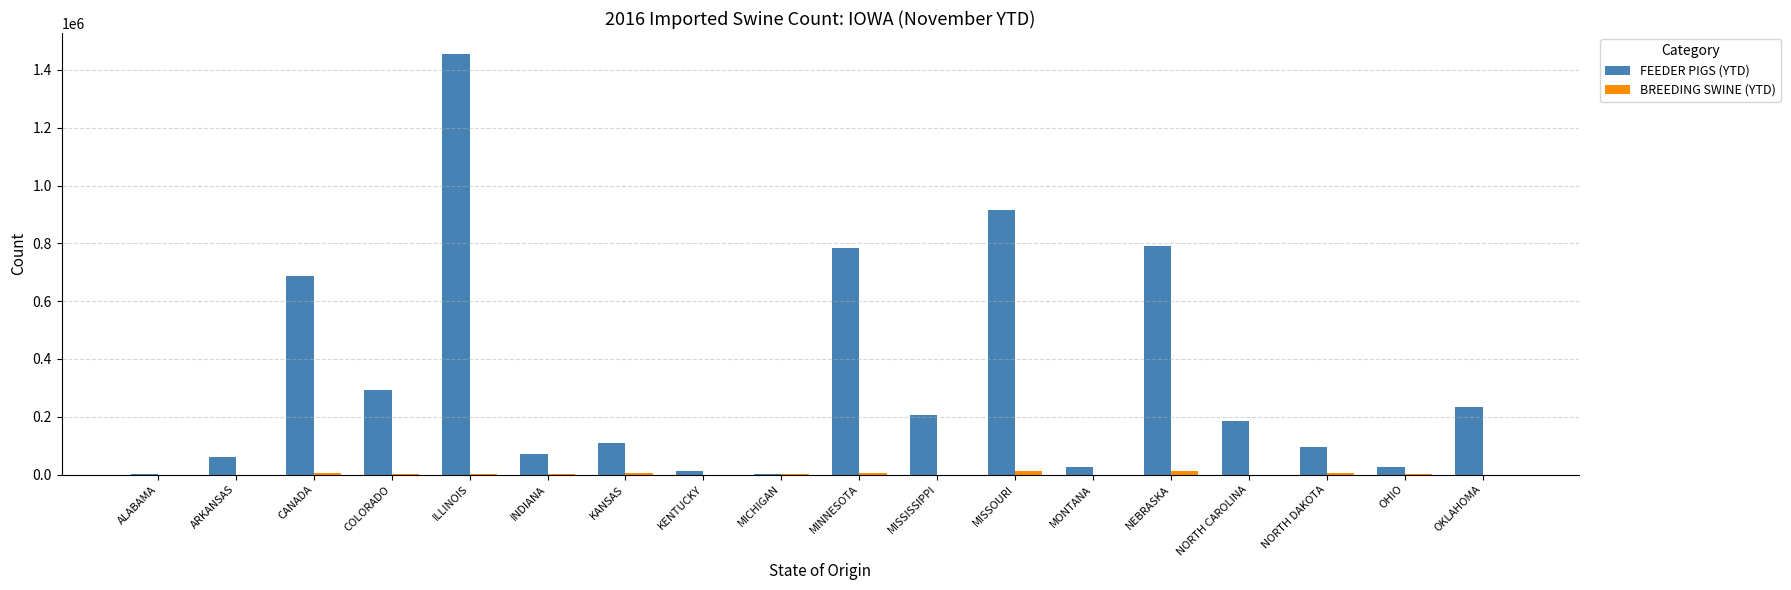

Which series has the largest total across all categories?

FEEDER PIGS (YTD)